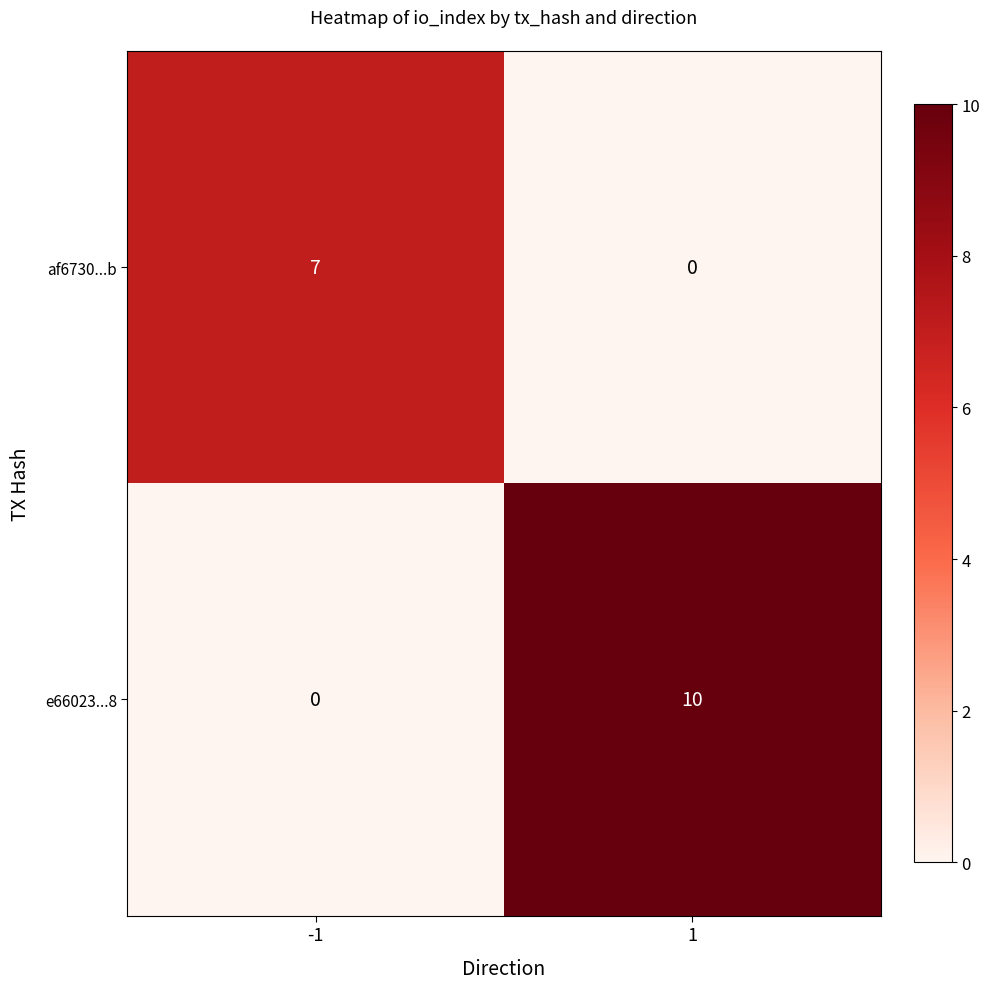

Reading left to right, list all the values displayed in this chart.

af6730...b: 7	0
e66023...8: 0	10